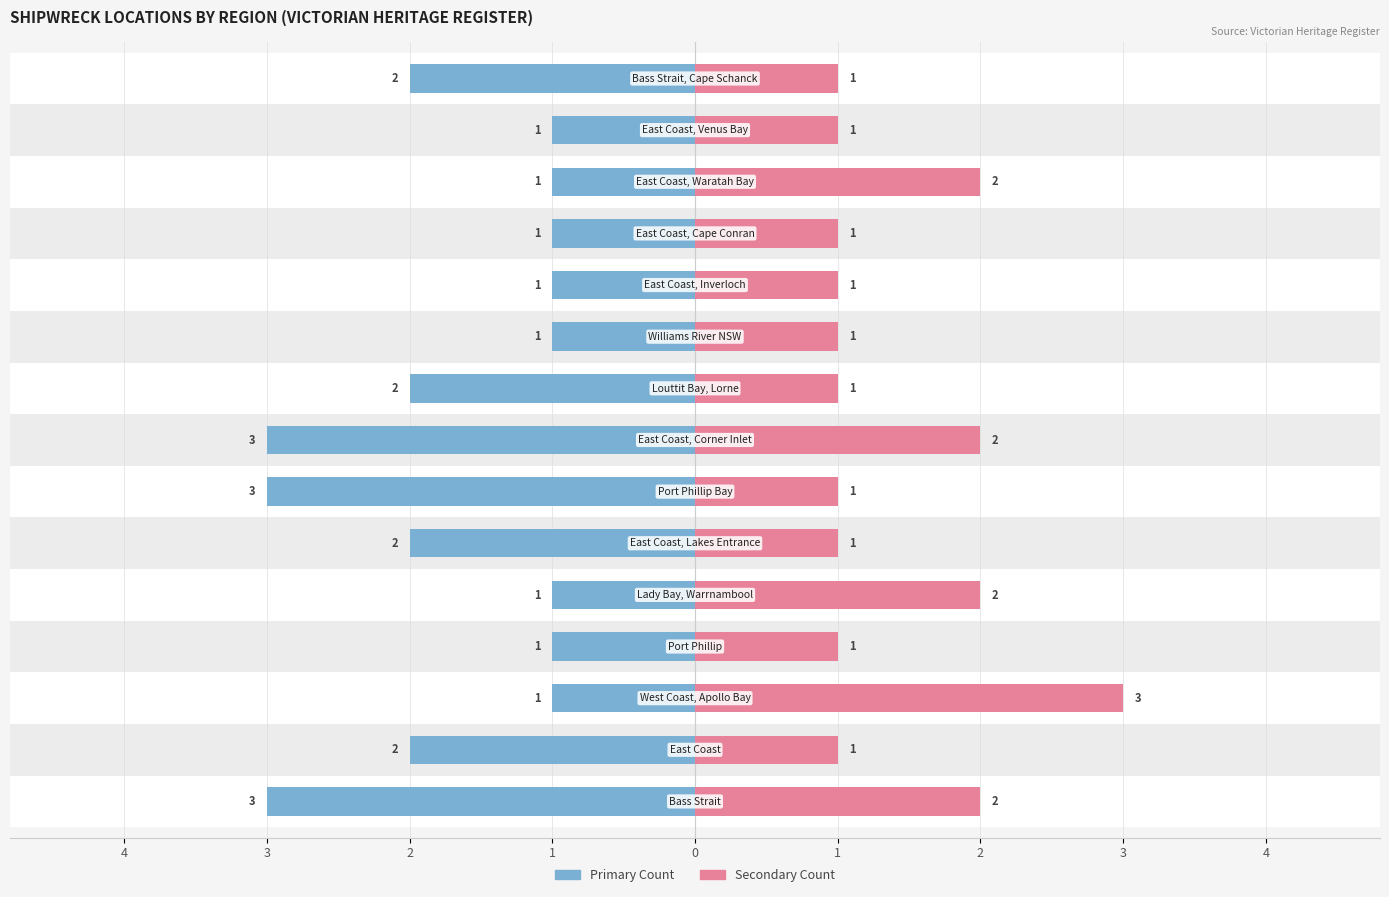

Which has a higher value, 9 or 12?

9